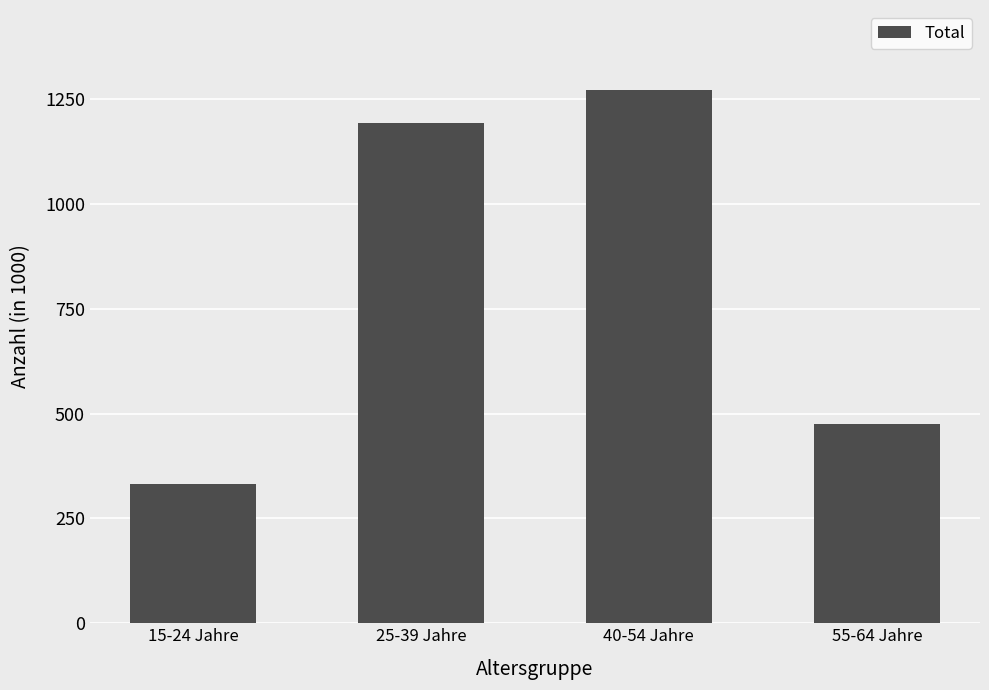

Count the number of values greater than 1193.

2